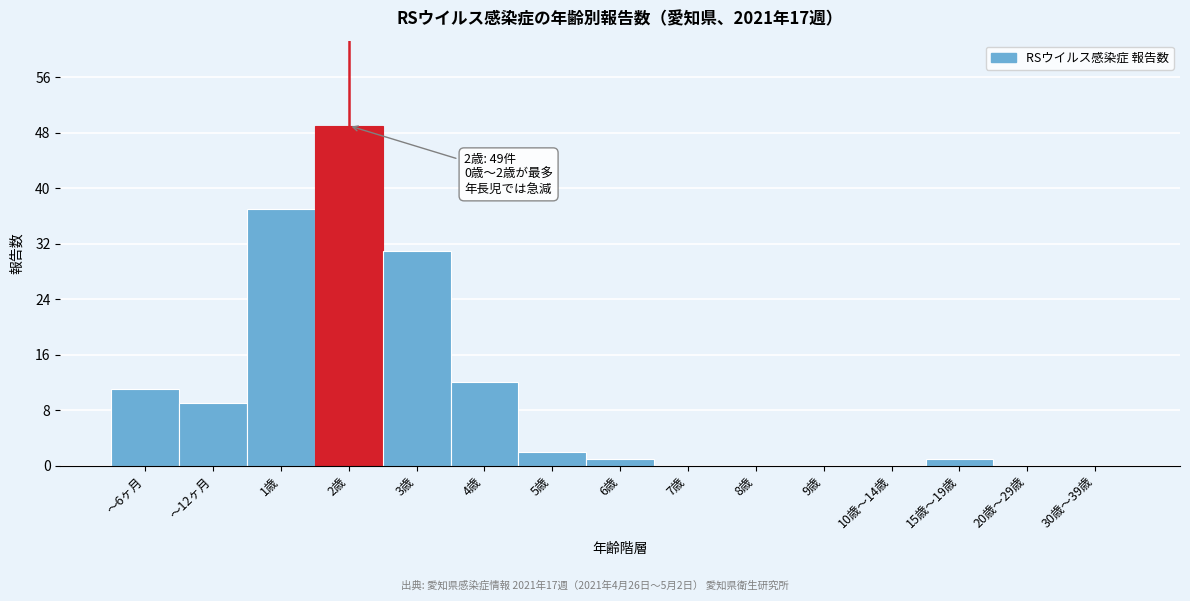

Reading left to right, transcribe all the data shown in this chart.

～6ヶ月=11	～12ヶ月=9	1歳=37	2歳=49	3歳=31	4歳=12	5歳=2	6歳=1	7歳=0	8歳=0	9歳=0	10歳～14歳=0	15歳～19歳=1	20歳～29歳=0	30歳～39歳=0